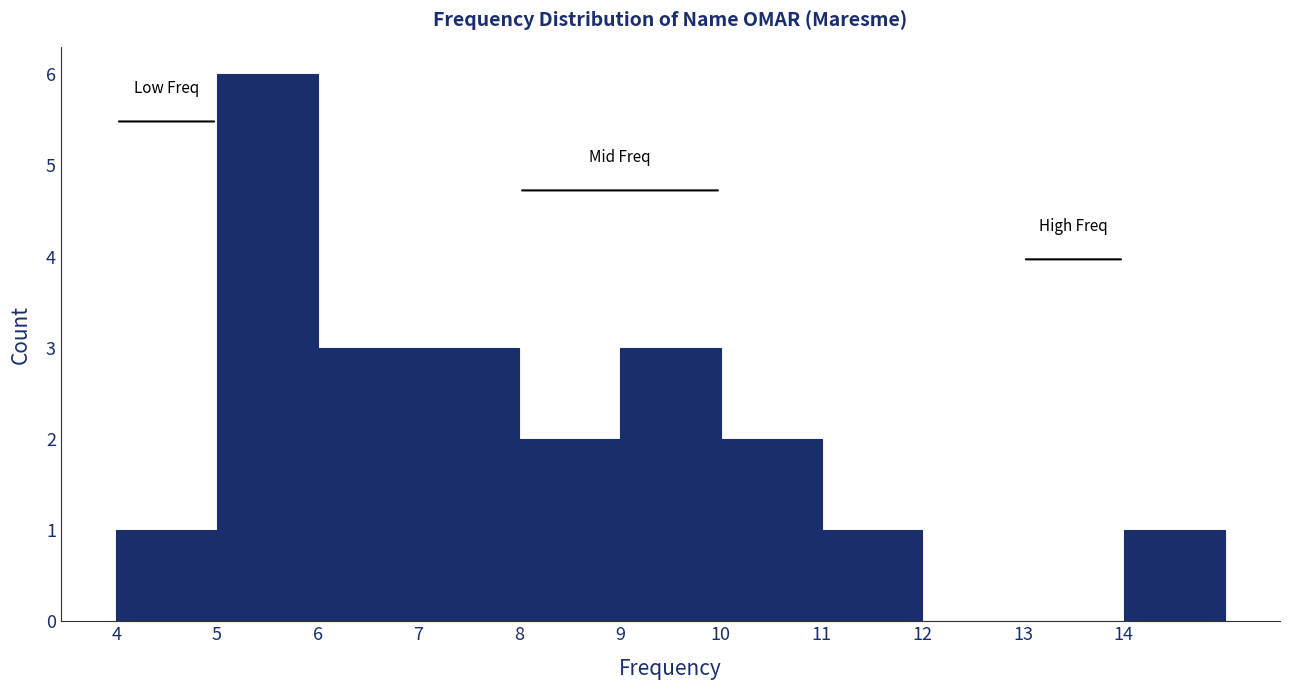

Reading left to right, transcribe this chart: for each bar, give the range it covers on the x-axis and its height. The values are not printed on the chart, so give them approximately, as read against the axis.

4 to 5: 1
5 to 6: 6
6 to 7: 3
7 to 8: 3
8 to 9: 2
9 to 10: 3
10 to 11: 2
11 to 12: 1
12 to 13: 0
13 to 14: 0
14 to 15: 1